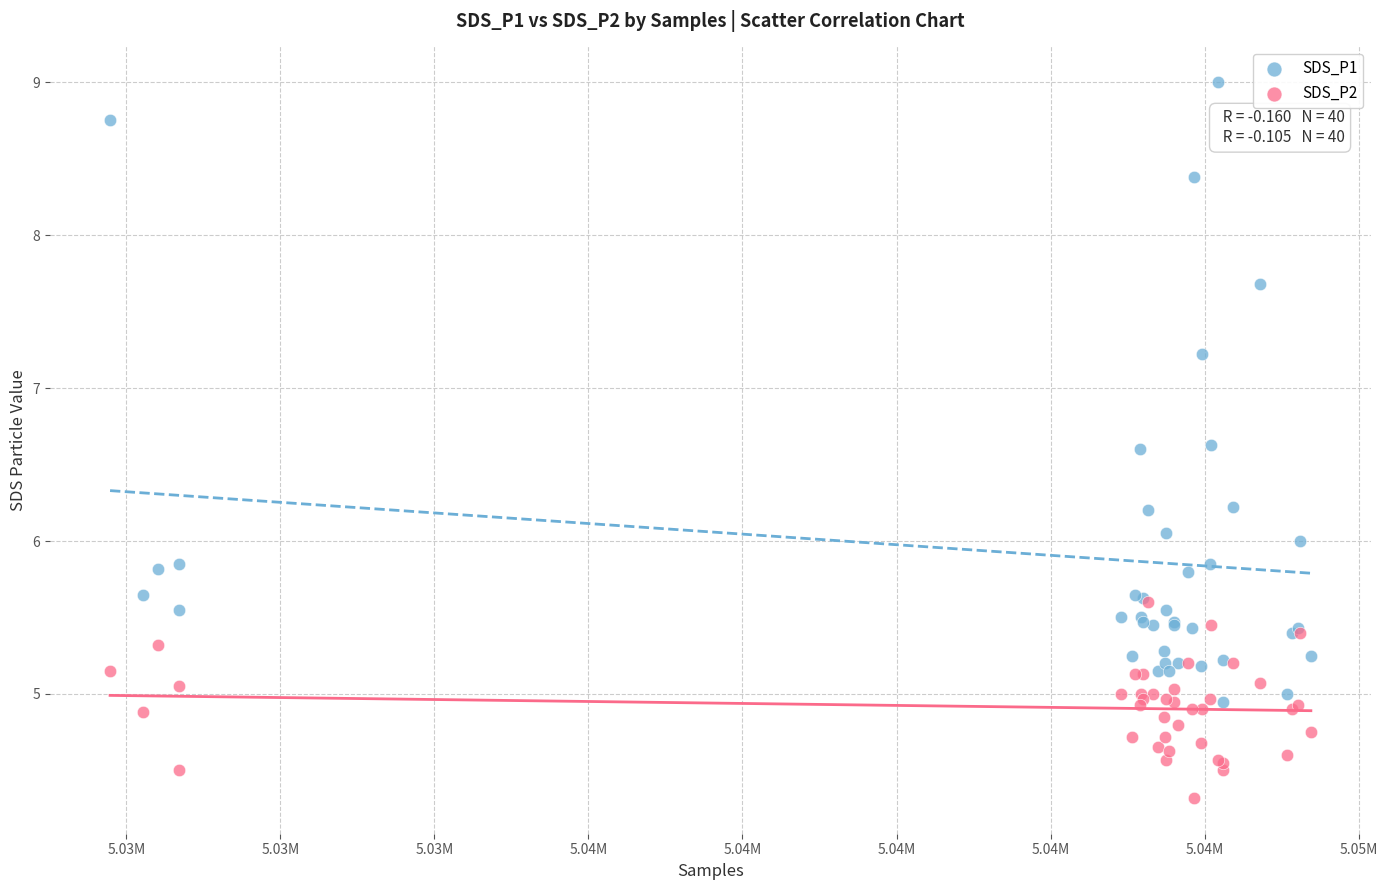

In the SDS_P2 series, what Y value is closest to 4?

4.3